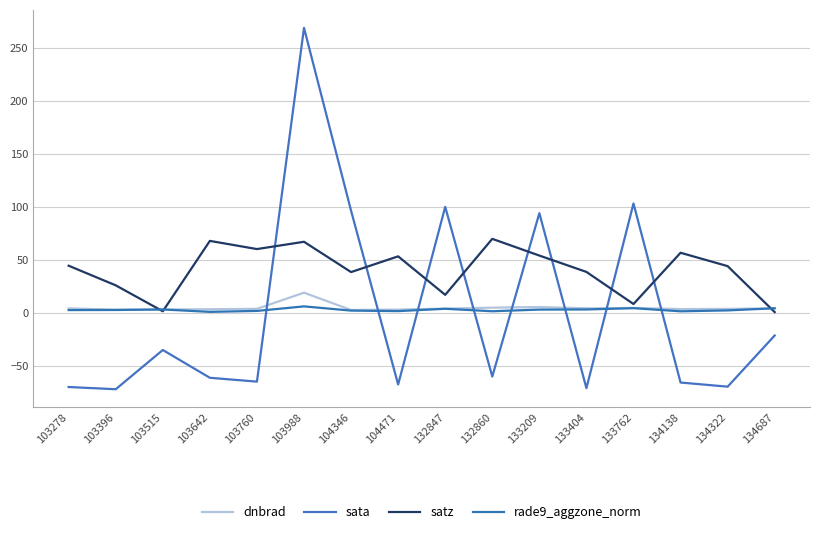

Is it true that rade9_aggzone_norm equals 4.4 at 134687?

True